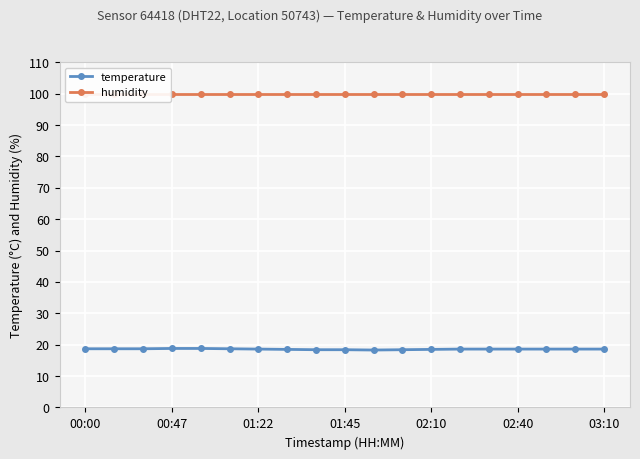

The temperature series shows 18.6 at 02:40. True or false?

True